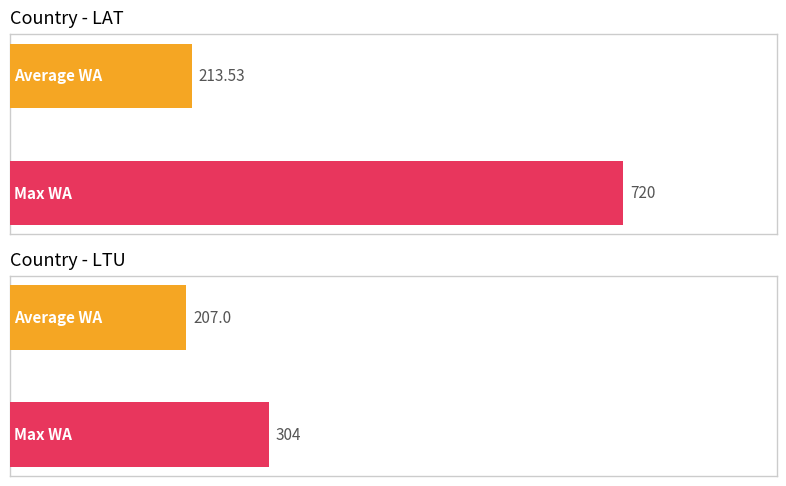

What are all the series names shown in the legend?

Average WA, Max WA